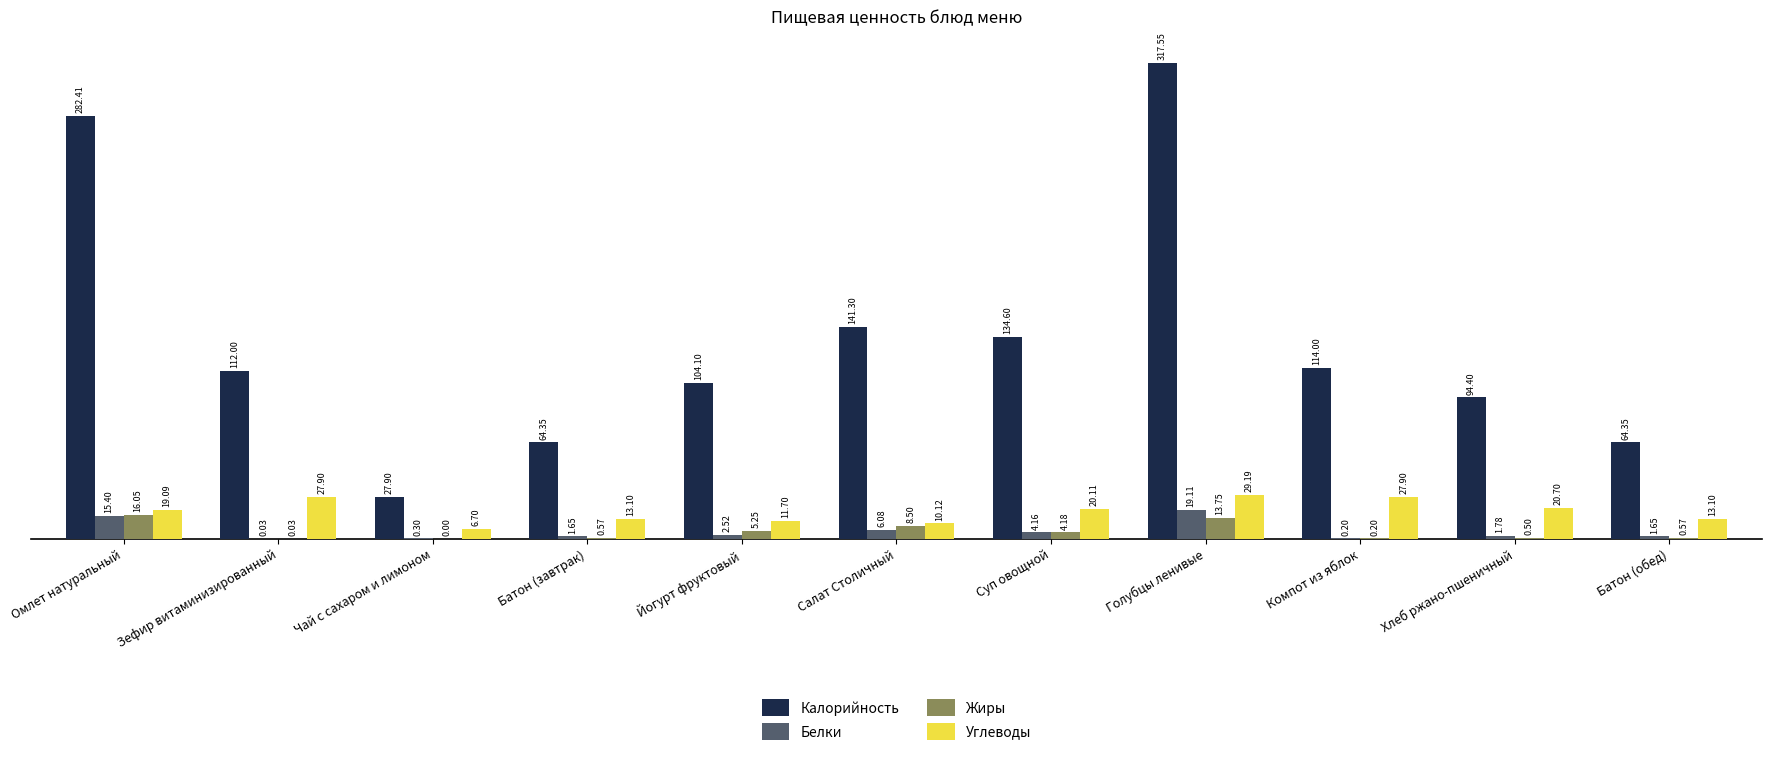

Where is Белки nearest to the value 9?

Салат Столичный